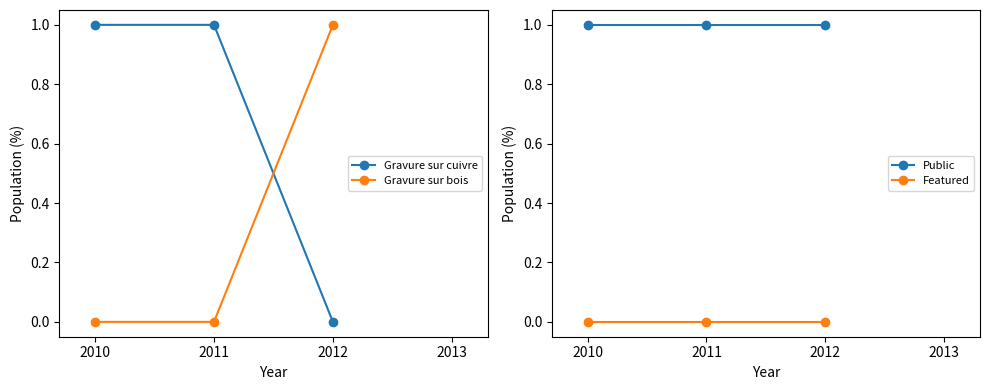

What is the highest value of the Gravure sur cuivre series?

1